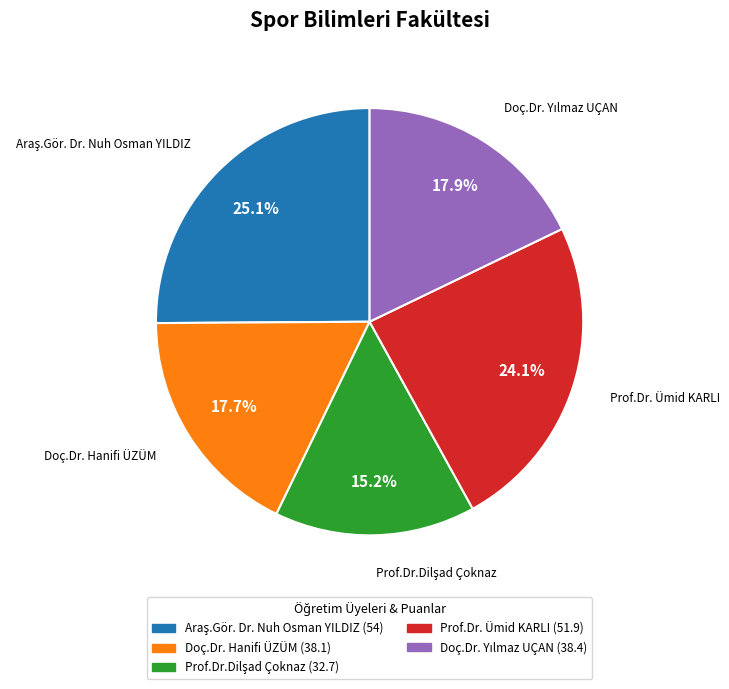

What percentage is NOT represented by Doç.Dr. Hanifi ÜZÜM?

82.3%